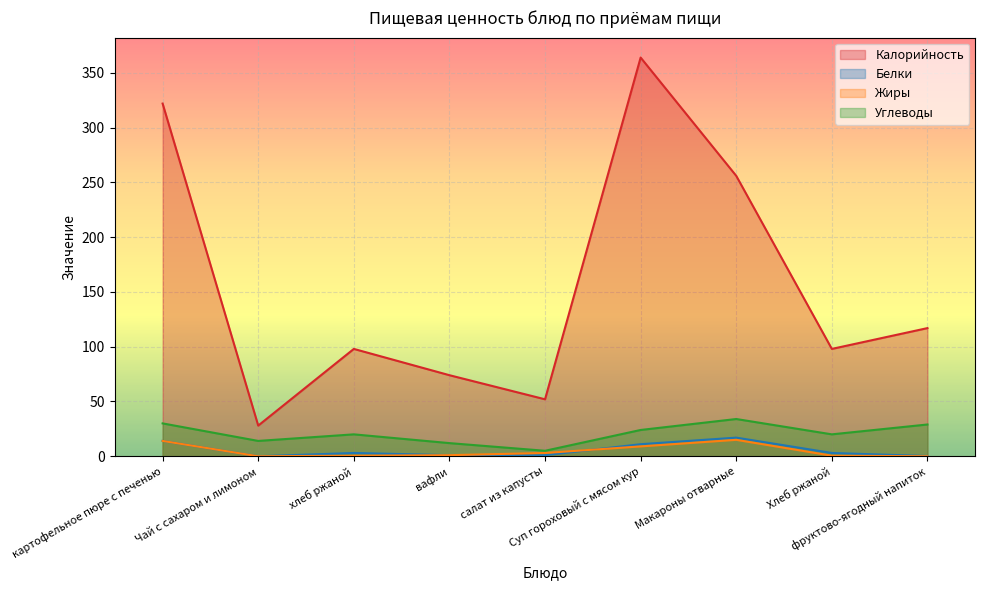

What is the average value of the Белки series?

5.6